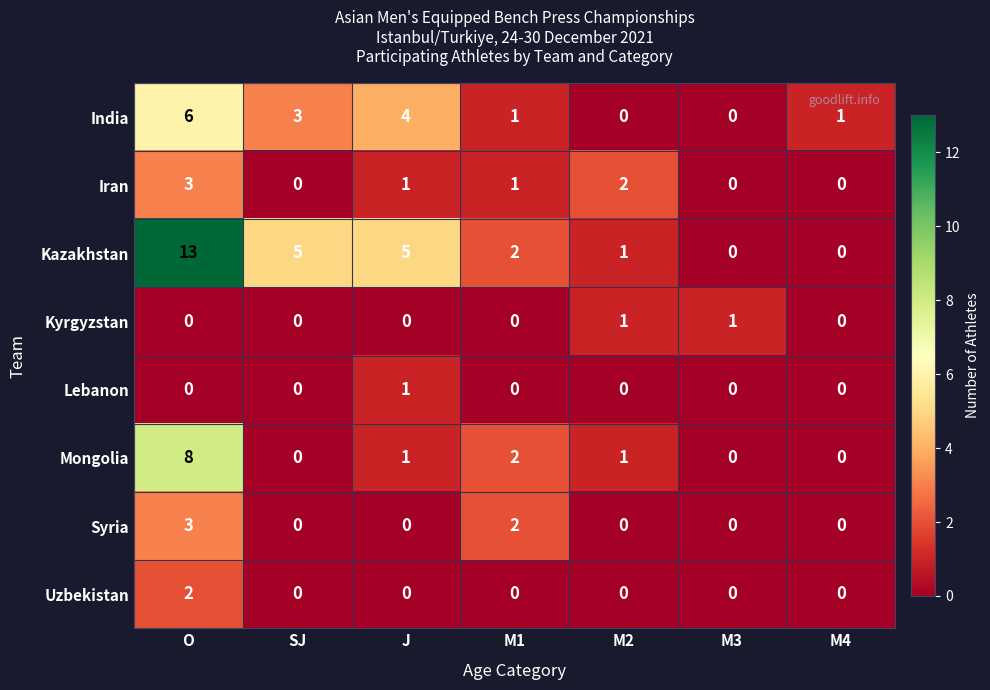

At how many categories does at least one series exceed 8?

1